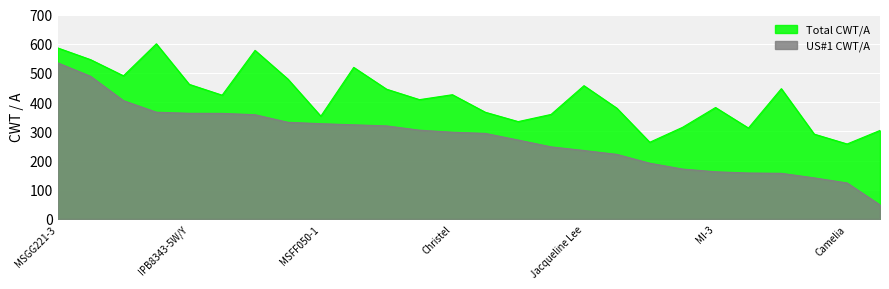

What is the difference between the US#1 CWT/A values at MSGG221-3 and IPB83432-W/Y?

287.6